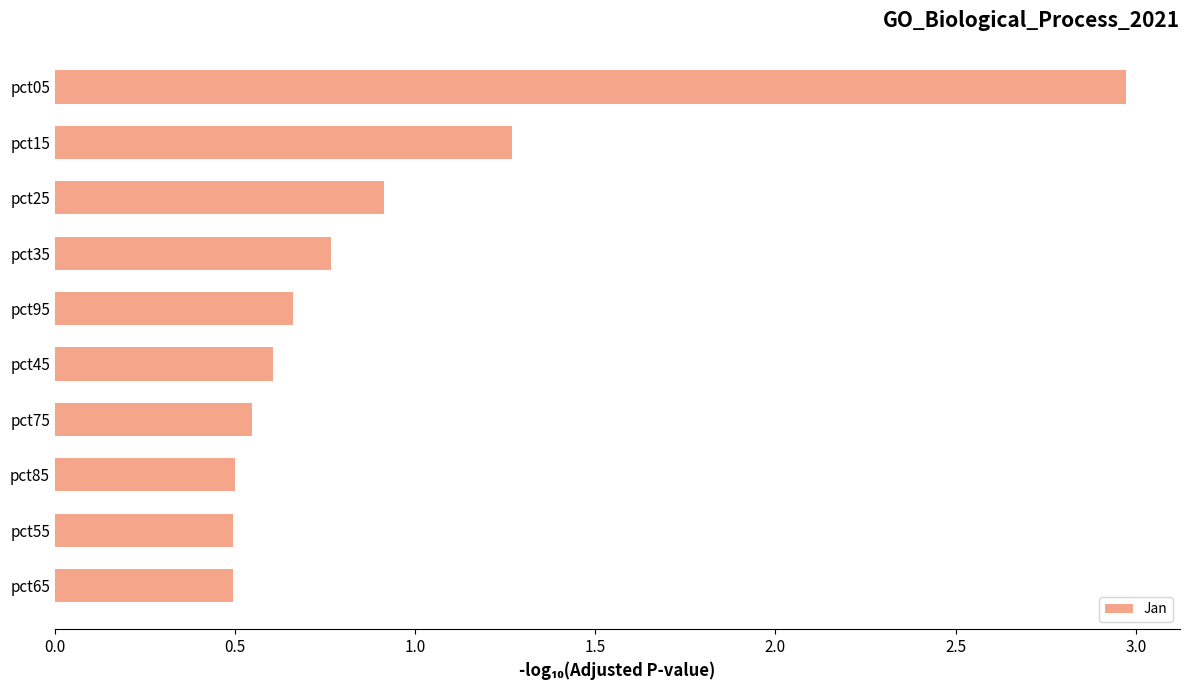

What is the label of the 6th bar from the top?

pct45